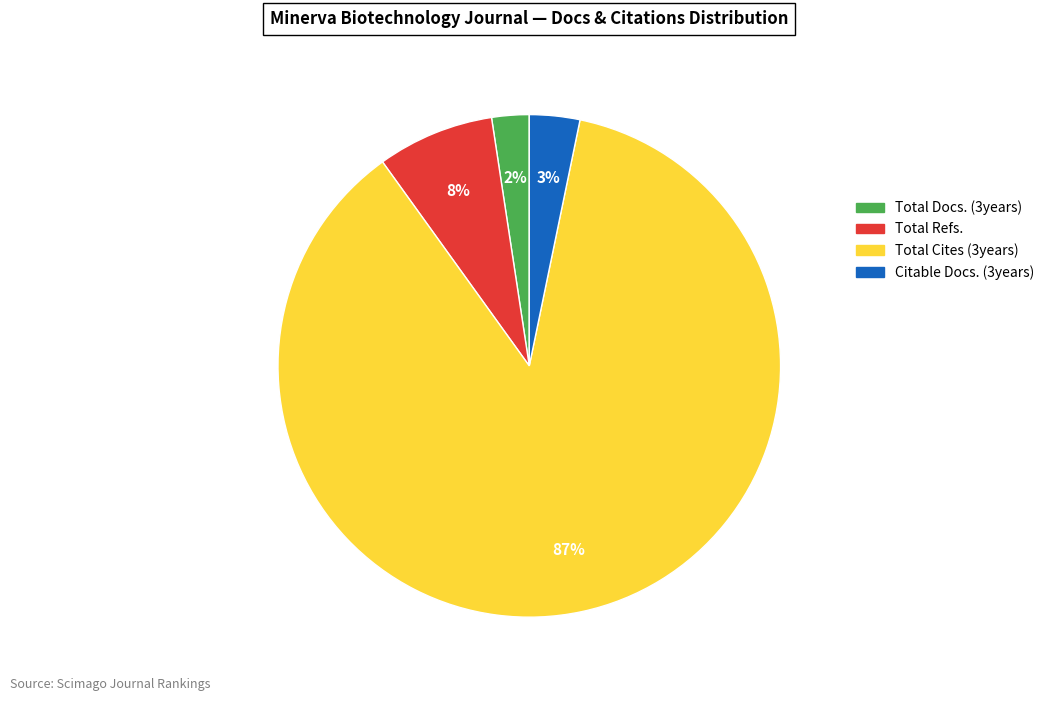

Which category has the biggest portion of the pie?

Total Cites (3years)